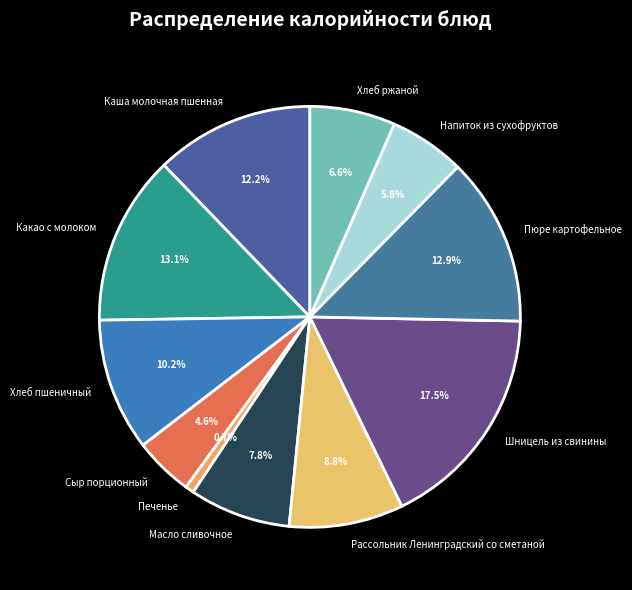

Between Пюре картофельное and Рассольник Ленинградский со сметаной, which is larger?

Пюре картофельное